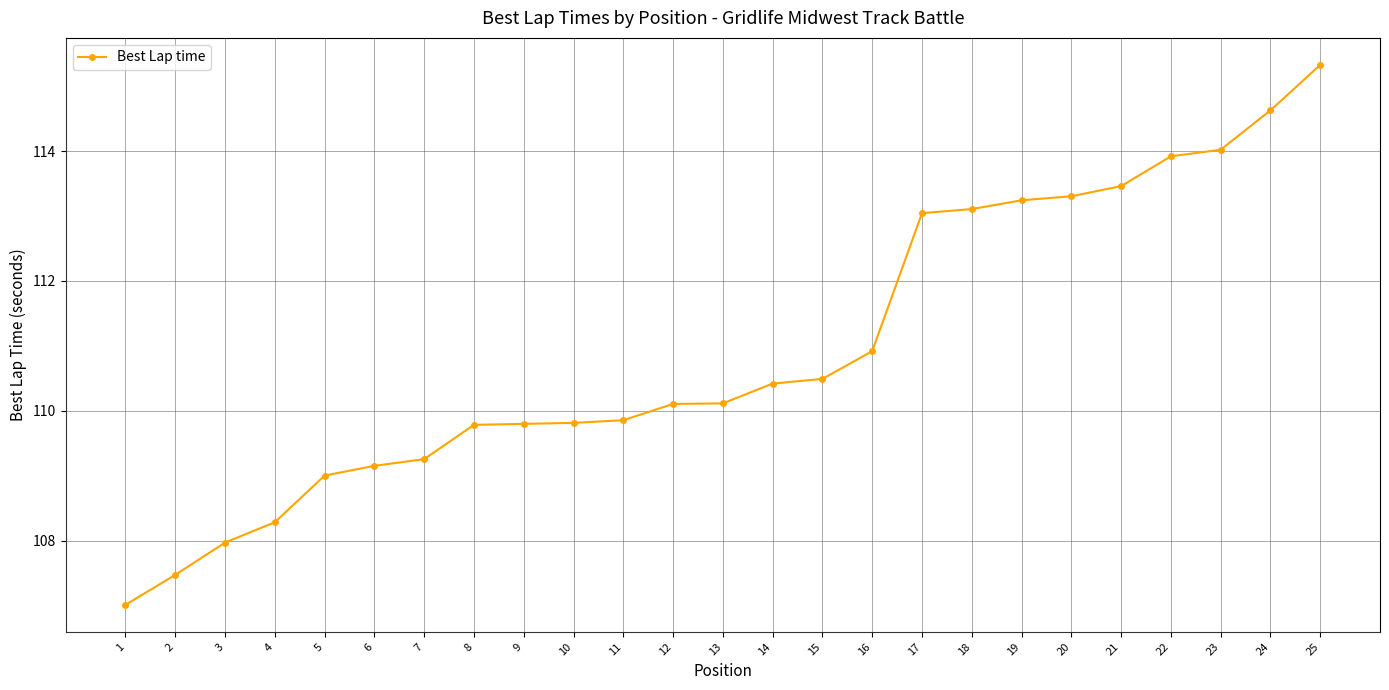

Reading right to left, transcribe all the data shown in this chart.

25=115.3	24=114.6	23=114.0	22=113.9	21=113.5	20=113.3	19=113.2	18=113.1	17=113.0	16=110.9	15=110.5	14=110.4	13=110.1	12=110.1	11=109.9	10=109.8	9=109.8	8=109.8	7=109.3	6=109.2	5=109.0	4=108.3	3=108.0	2=107.5	1=107.0